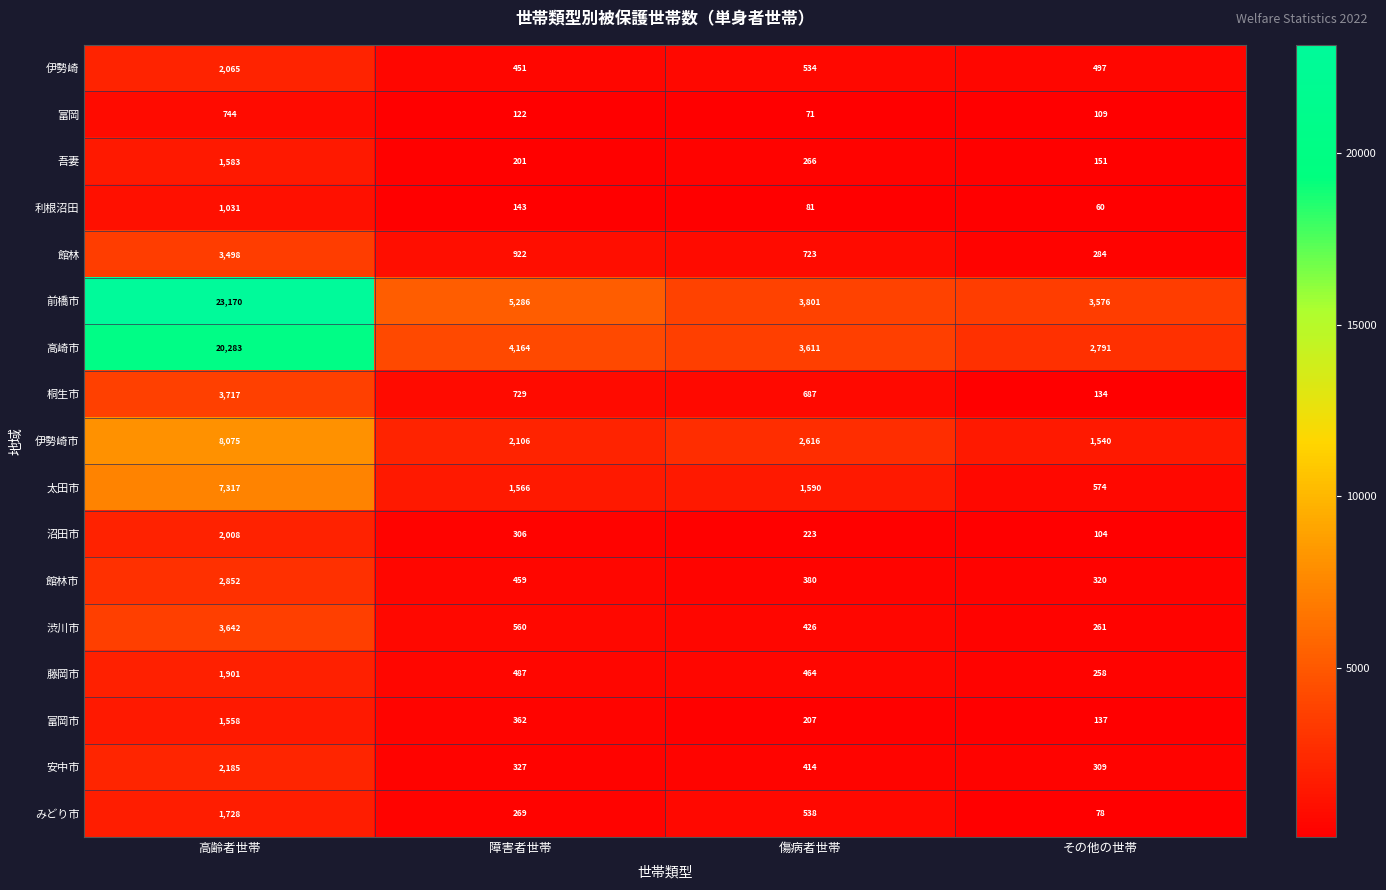

Between 傷病者世帯 and その他の世帯, which series saw the biggest shift?

伊勢崎市